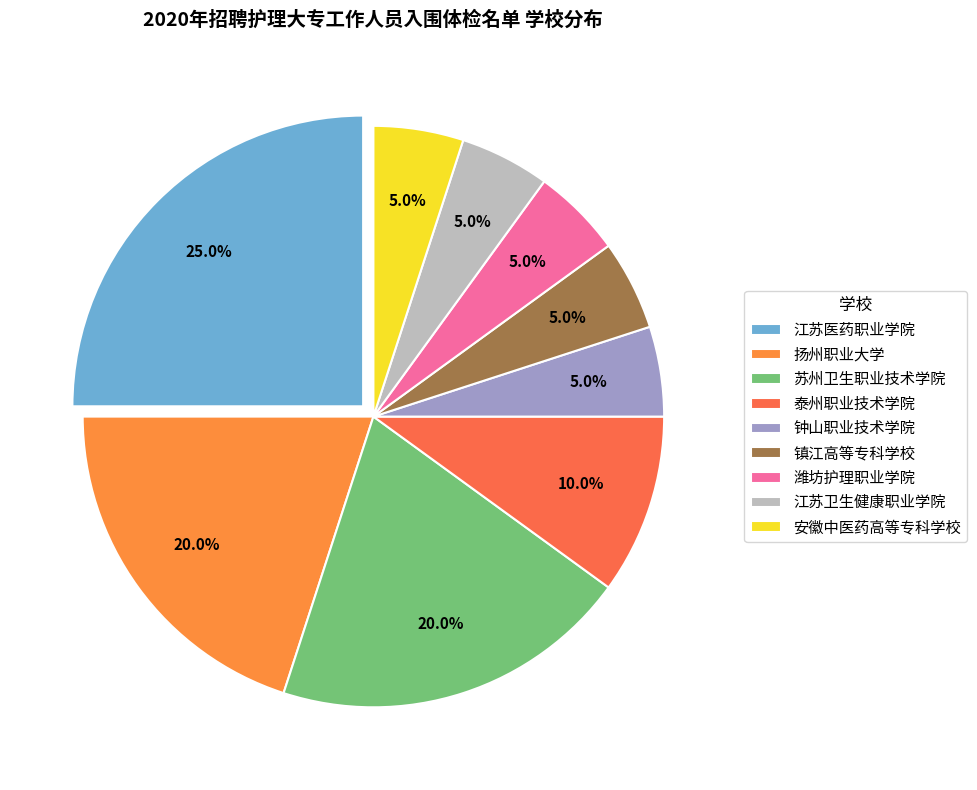

What percentage is the 江苏卫生健康职业学院 slice, to the nearest percent?

5%